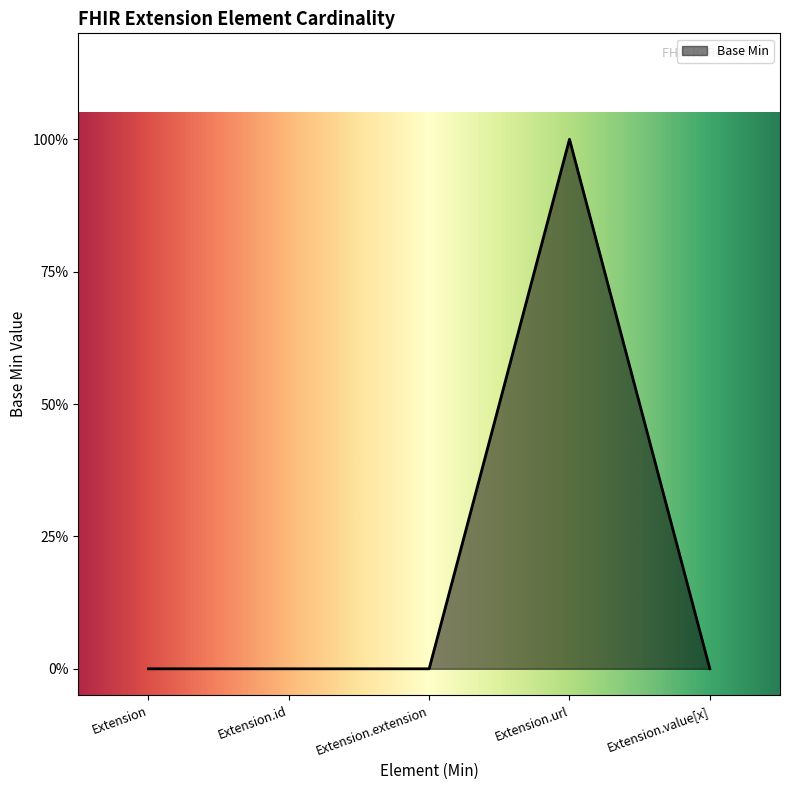

The value at Extension is 0. True or false?

True